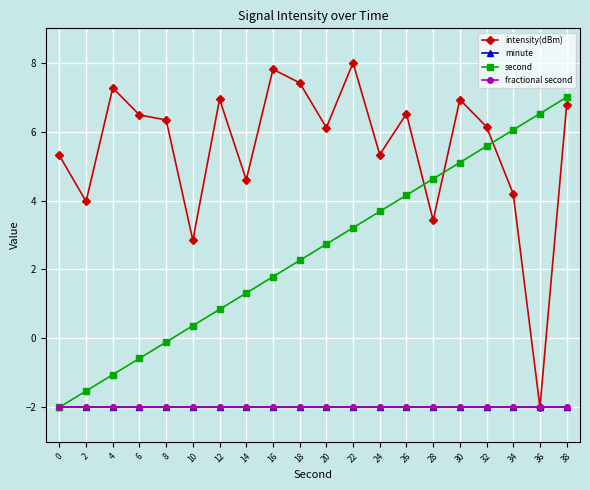

What is the average value of the fractional second series?

-2.0